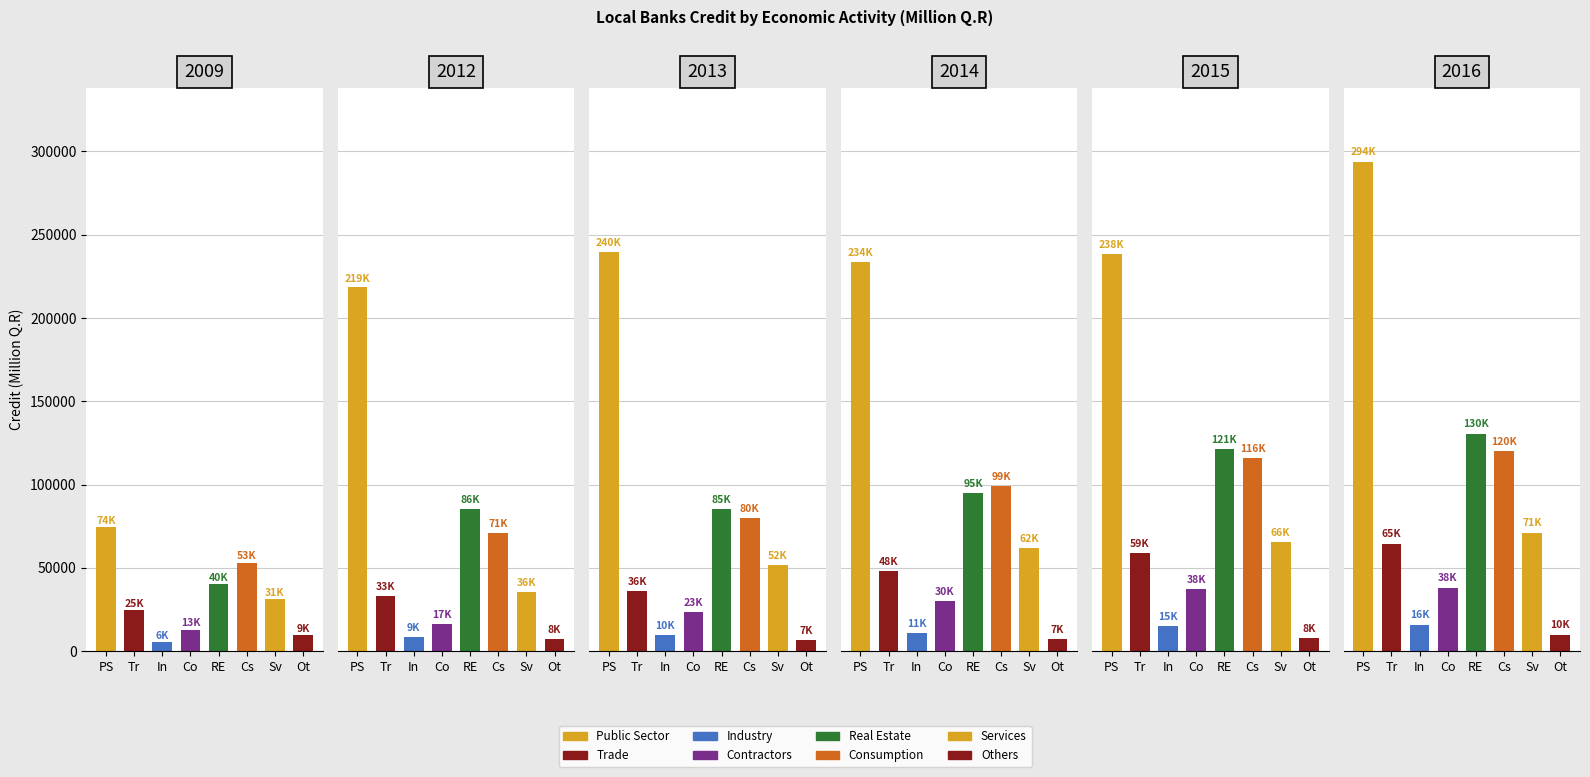

Which label corresponds to the largest value in the chart?

Public Sector